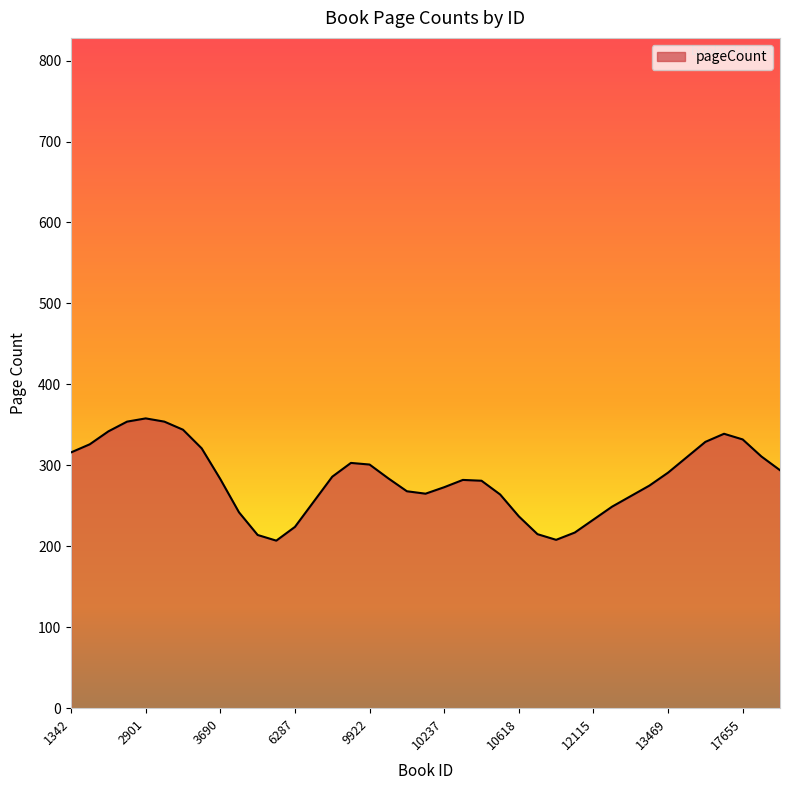

What is the smallest value displayed?

207